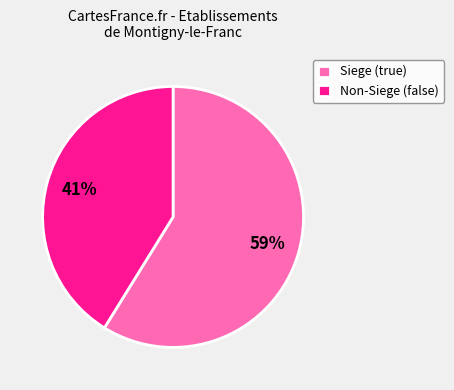

How many slices are in this pie chart?

2